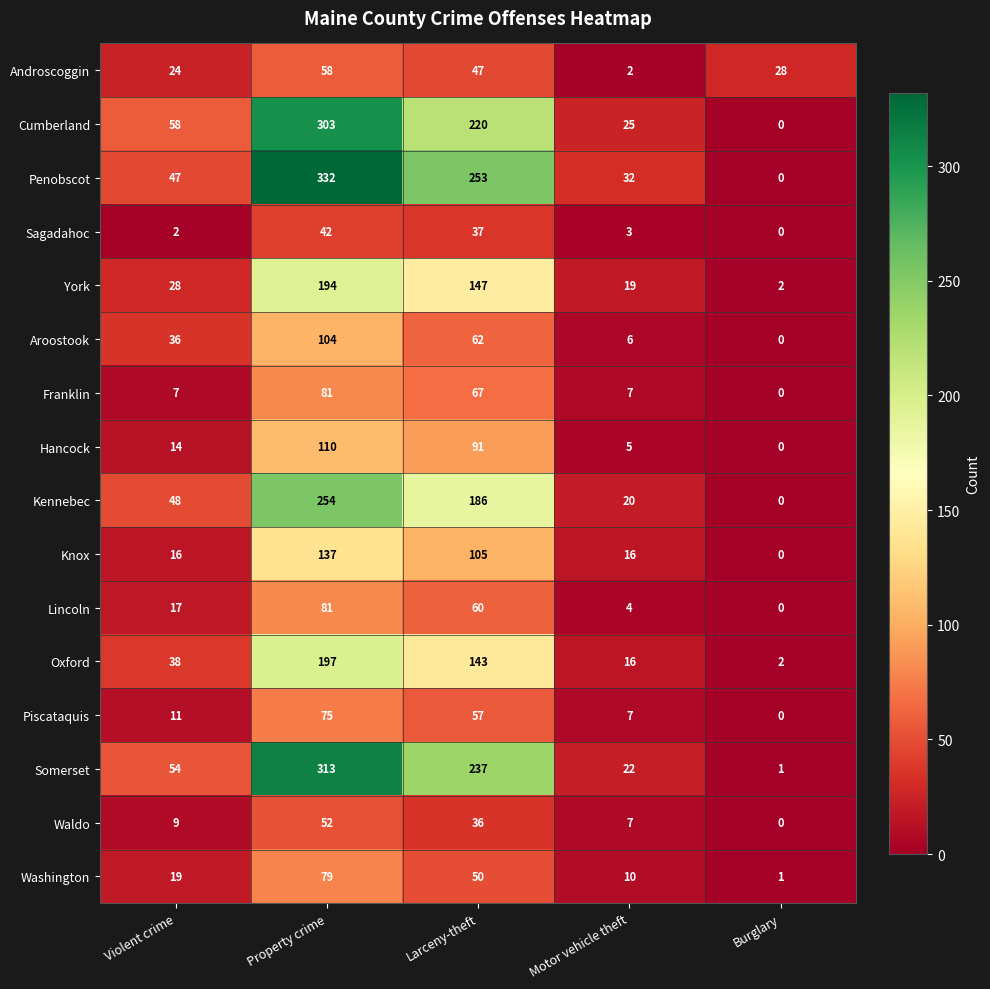

What is the difference between the Aroostook values at Violent crime and Burglary?

36